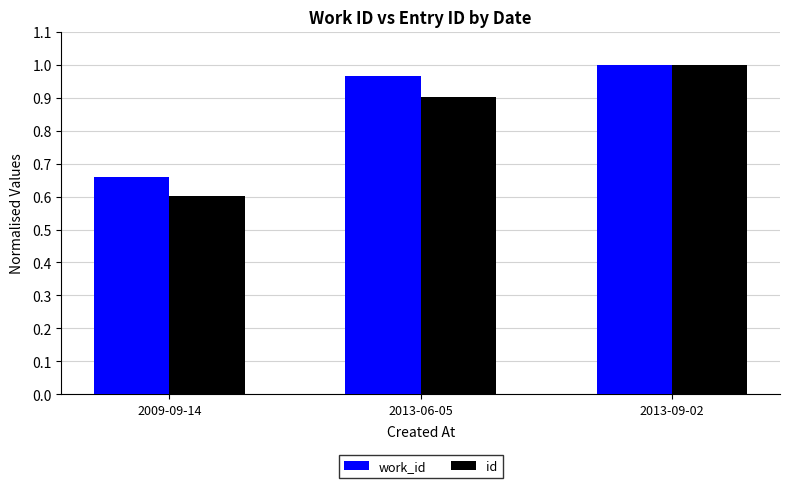

Where is work_id nearest to the value 0?

2009-09-14